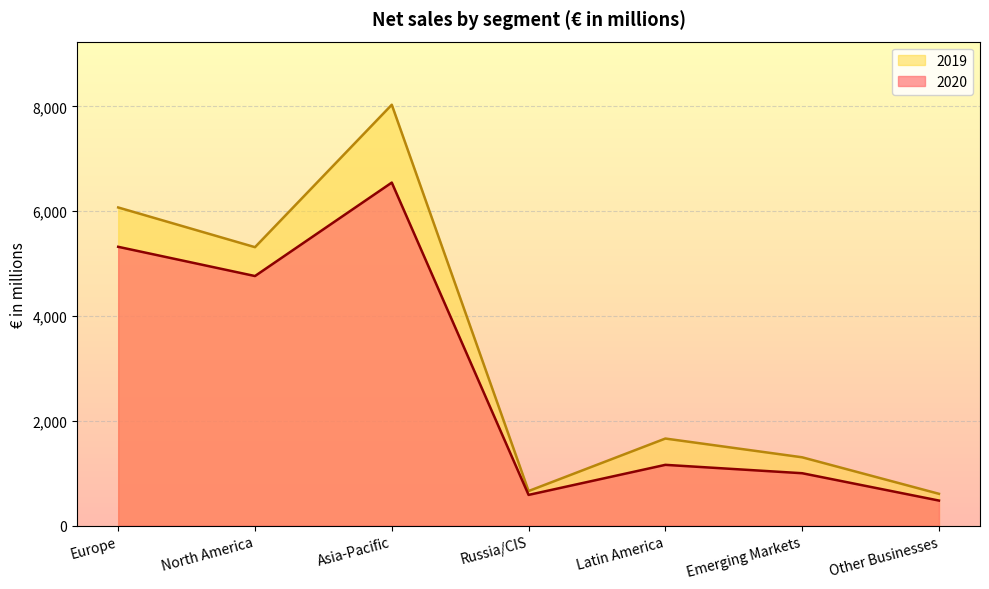

What is the approximate value of 2019 at Other Businesses, to the nearest 10?

600